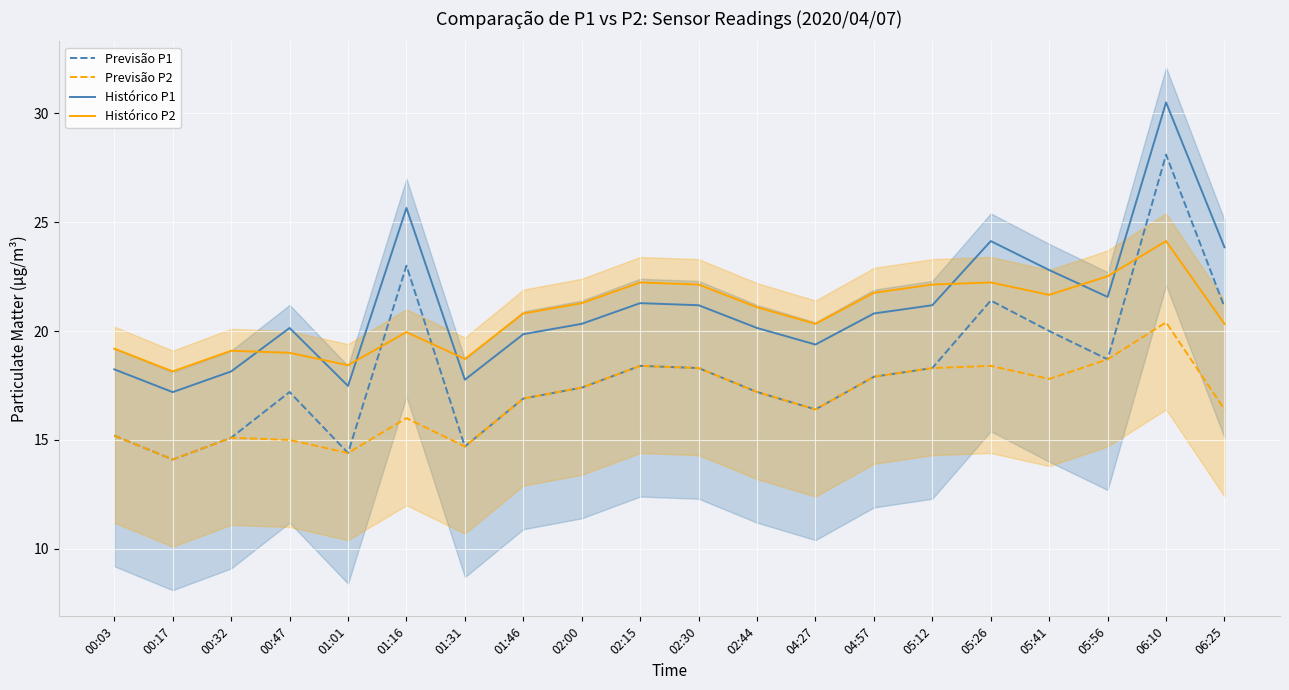

What is the sum of all Histórico P1 values?

421.6